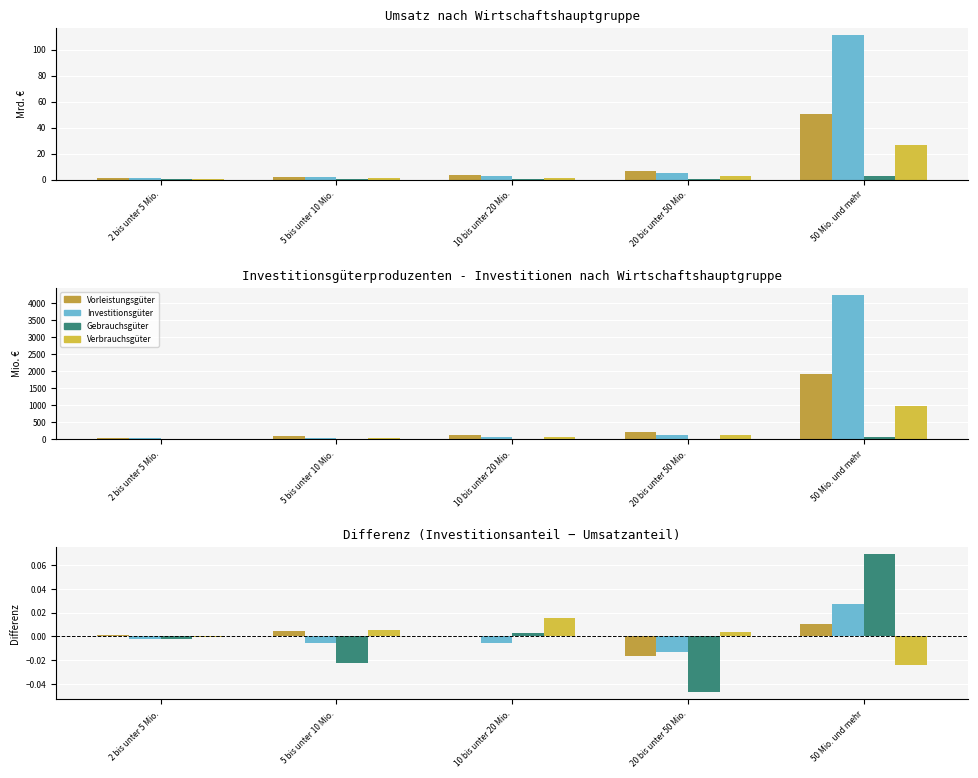

How many distinct data groups are displayed?

4